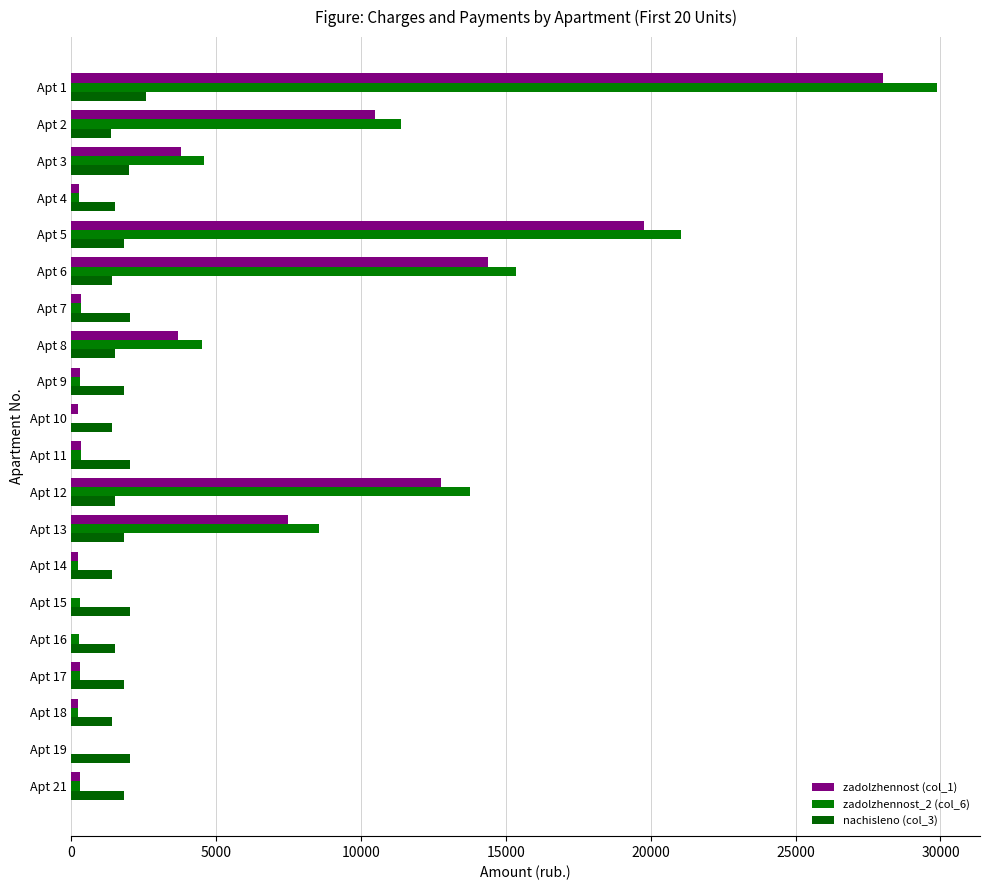

What is the sum of all zadolzhennost (col_1) values?

102864.8